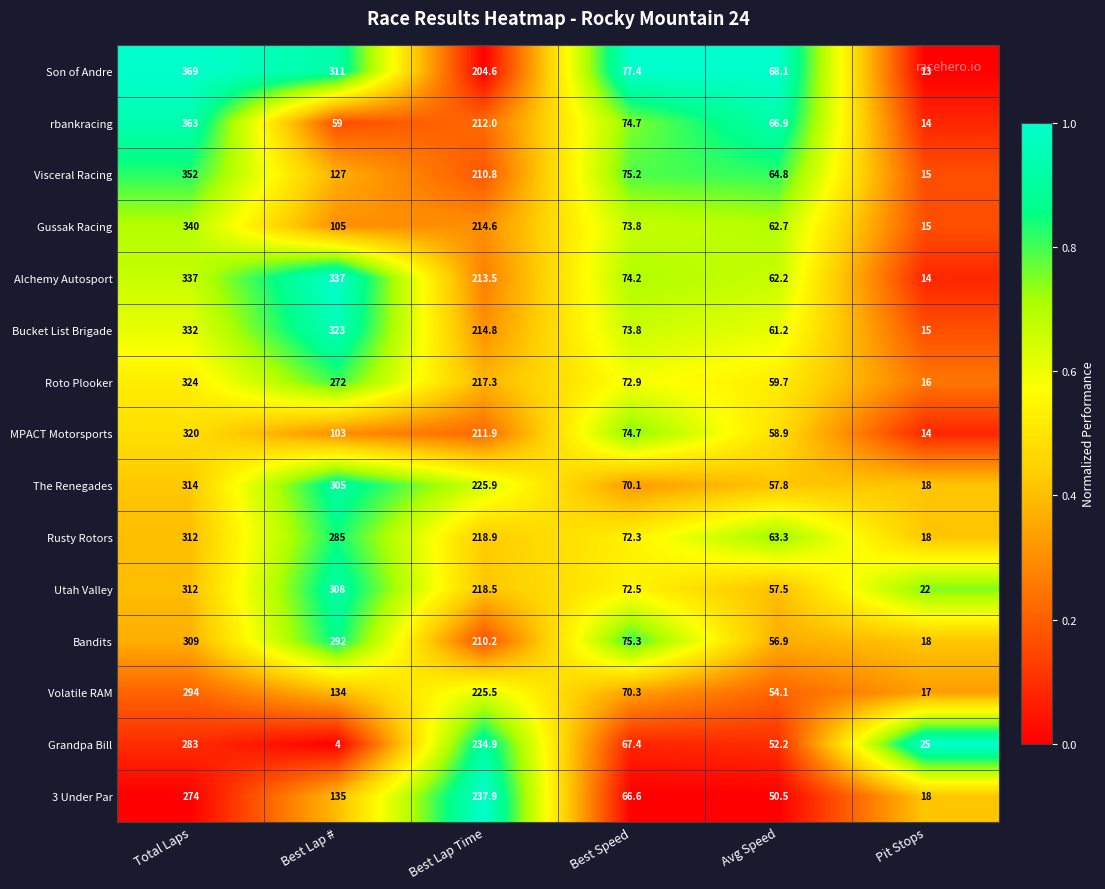

Is it true that Gussak Racing equals 536.9 at Total Laps?

False